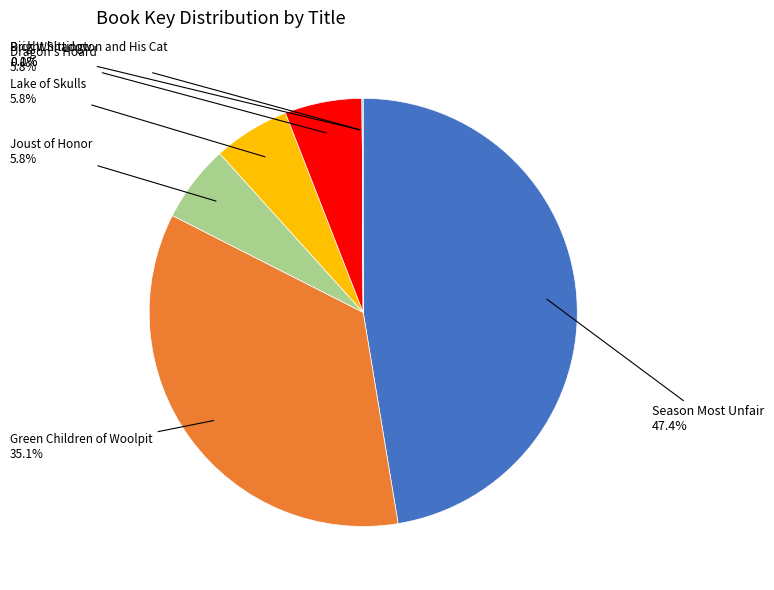

Is there a majority slice in this chart?

No